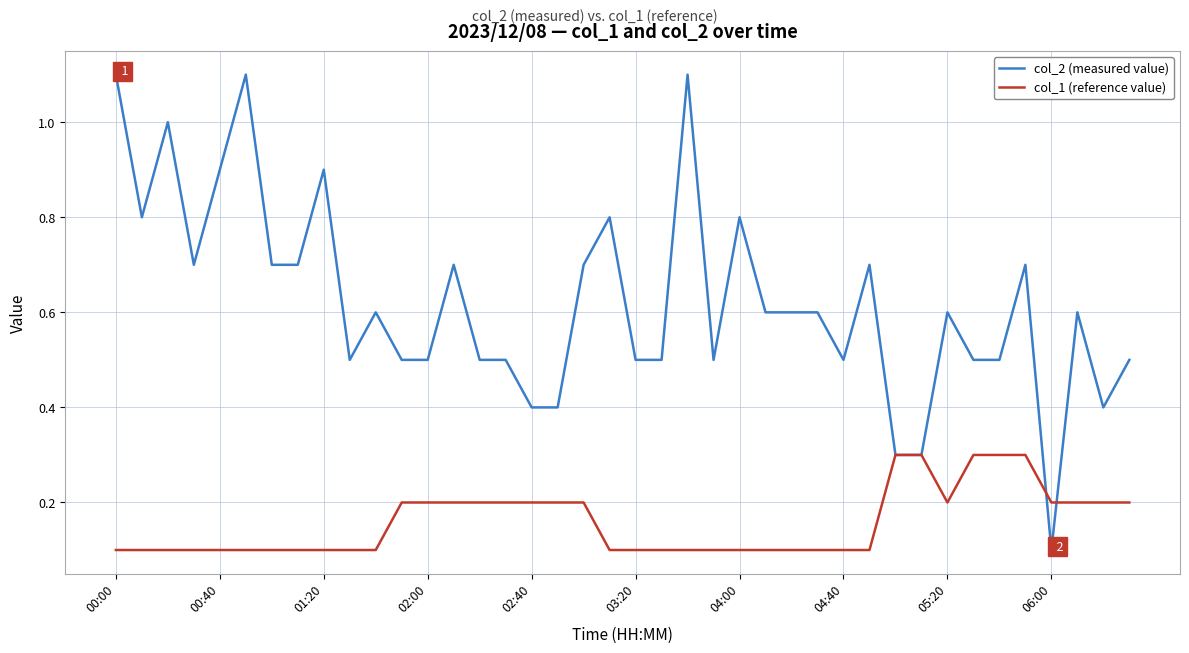

What is the maximum value shown in the chart?

1.1